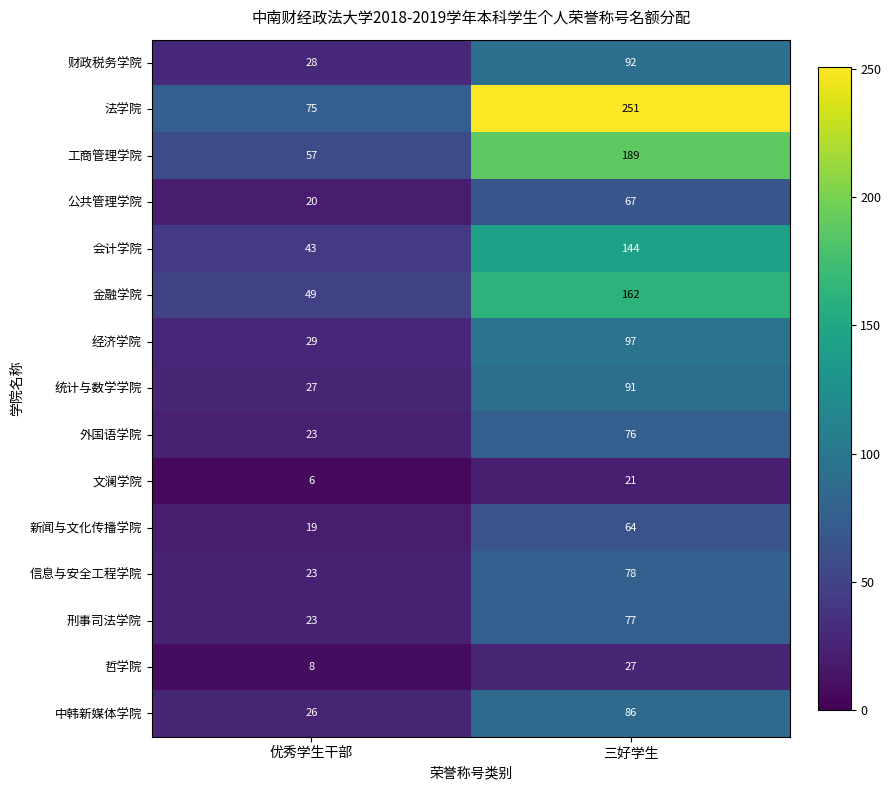

Rank the series at 三好学生 from highest to lowest value.

法学院, 工商管理学院, 金融学院, 会计学院, 经济学院, 财政税务学院, 统计与数学学院, 中韩新媒体学院, 信息与安全工程学院, 刑事司法学院, 外国语学院, 公共管理学院, 新闻与文化传播学院, 哲学院, 文澜学院